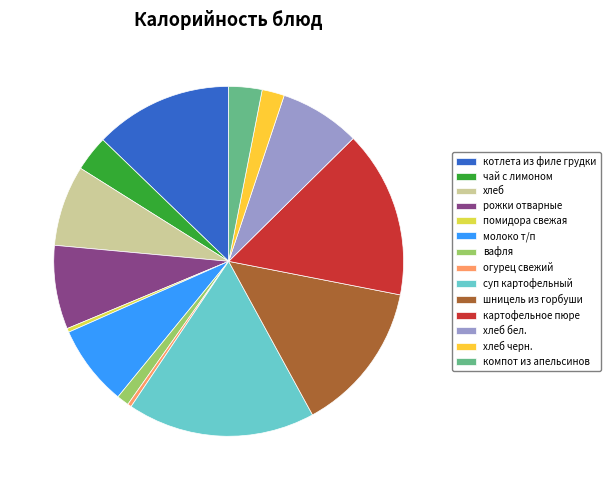

How many segments does this pie chart have?

14